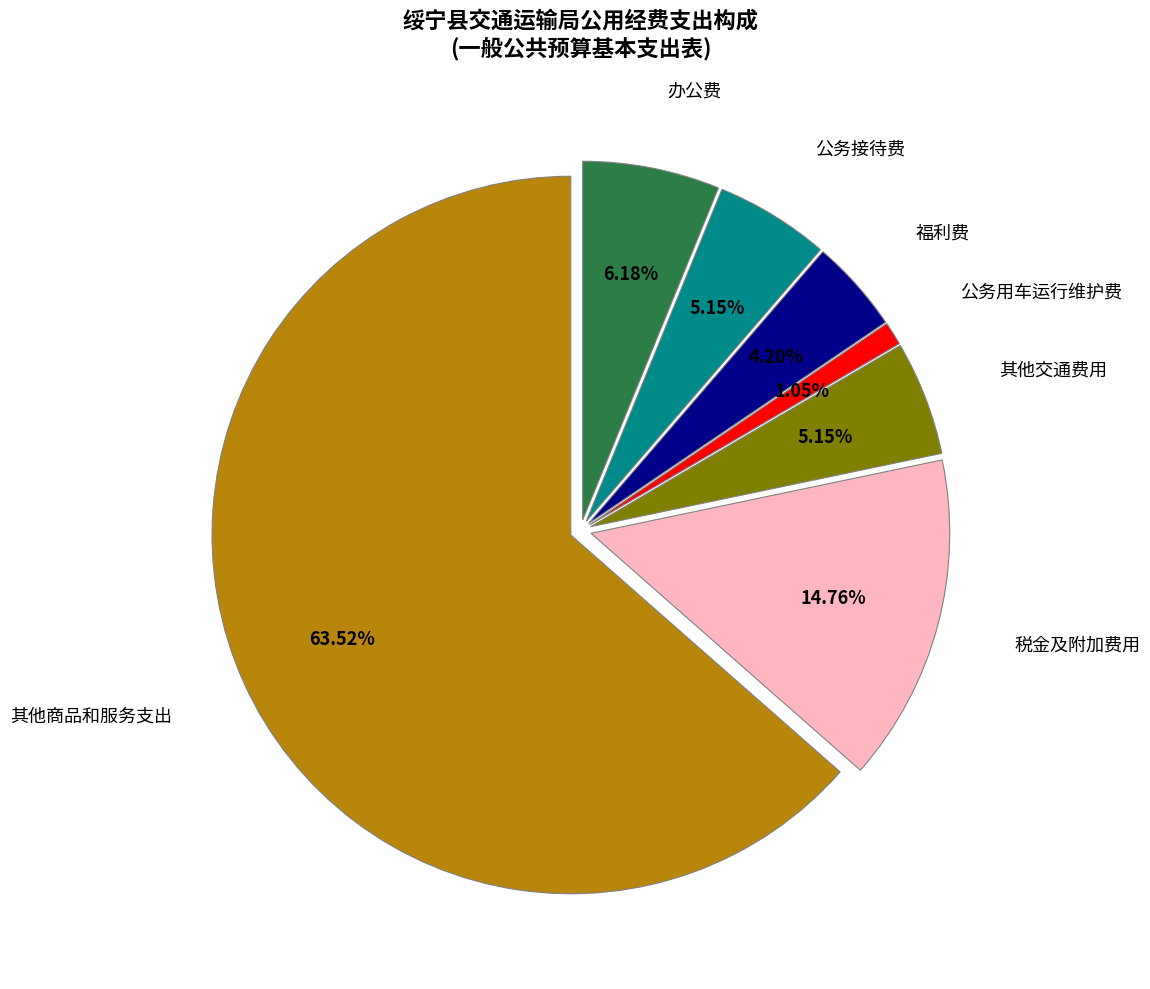

How many segments does this pie chart have?

7